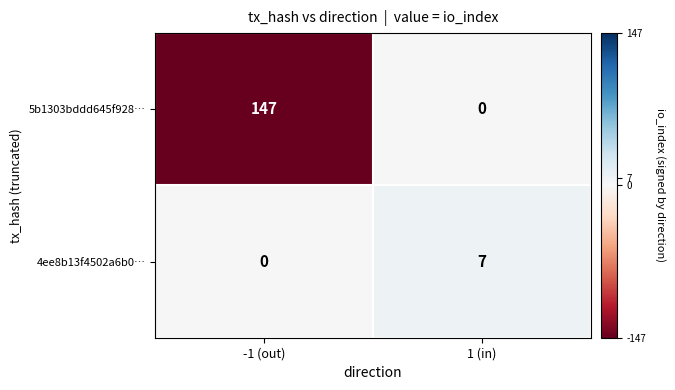

Rank the series by their maximum value, from highest to lowest.

5b1303bddd645f928…, 4ee8b13f4502a6b0…